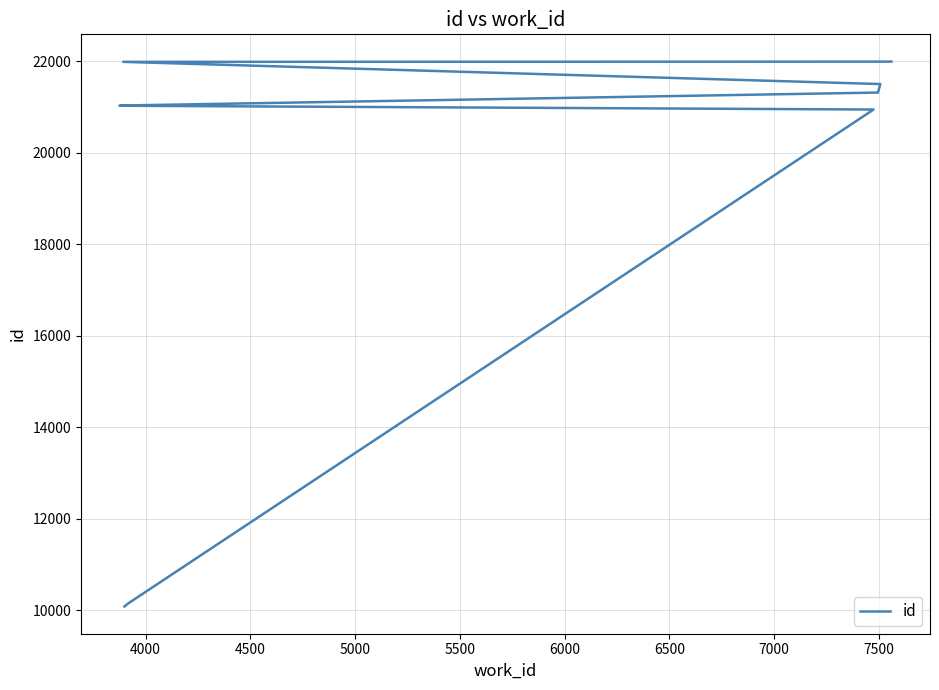

What is the value of the 2nd point from the left?

10148